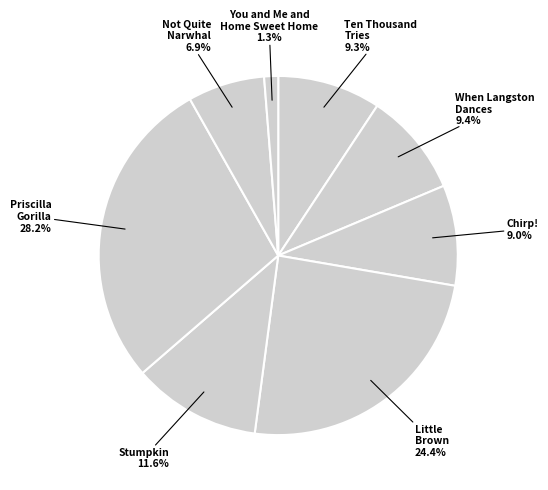

What is the ratio of the value at Priscilla Gorilla to the value at Ten Thousand Tries?

3.0